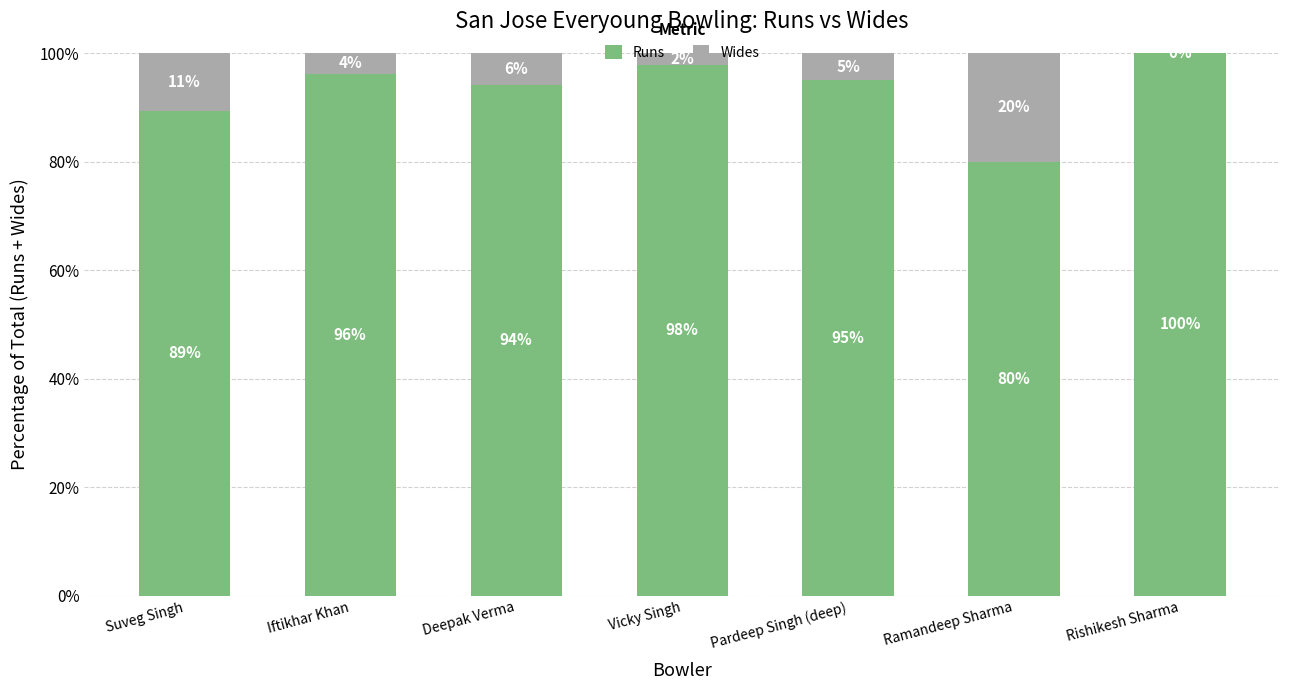

At which label does Runs first exceed 95?

Iftikhar Khan